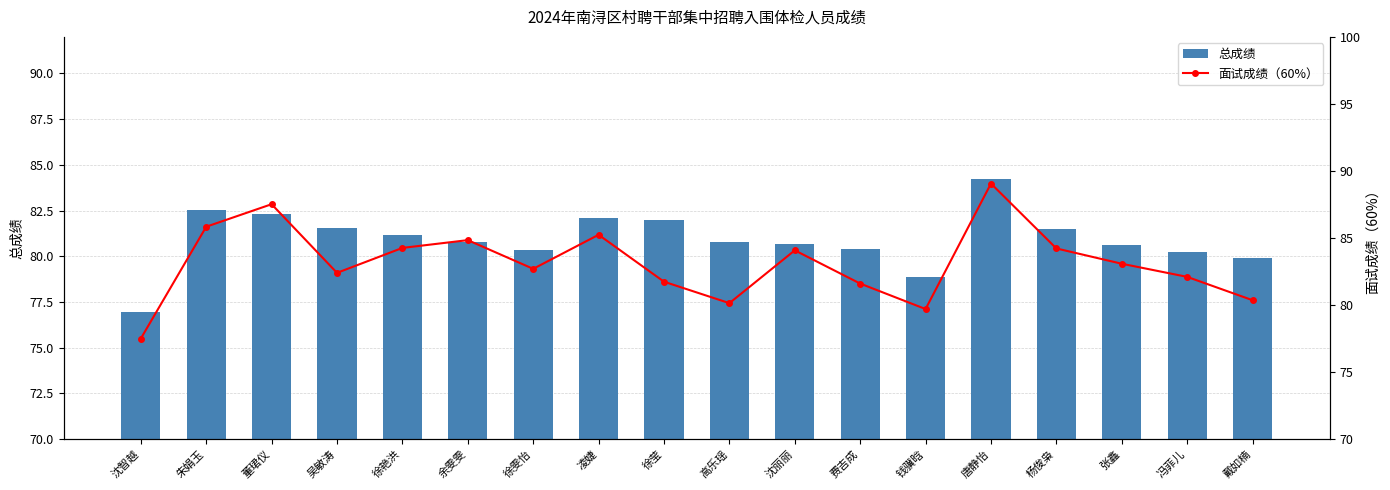

At which category is the sum across all series the highest?

唐静怡